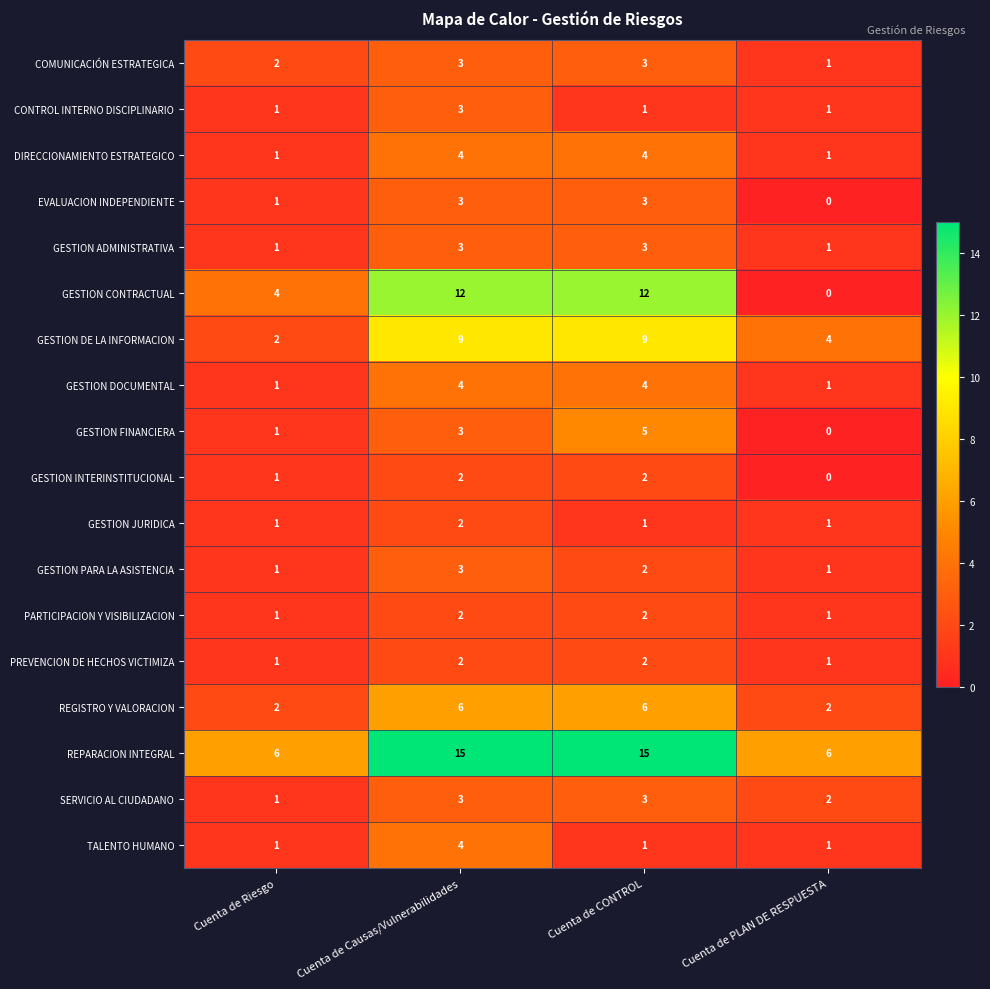

What is the sum of the PARTICIPACION Y VISIBILIZACION values at Cuenta de CONTROL and Cuenta de PLAN DE RESPUESTA?

3